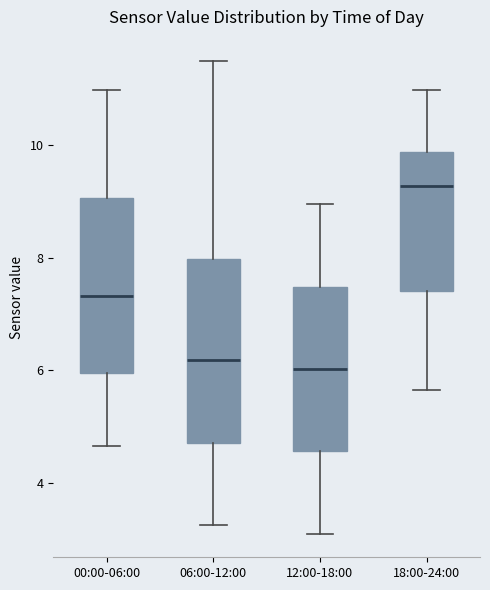

Reading left to right, transcribe this box plot: for each box, give where its median line is, the range the box spans, and where its two whiskers end, as read against the y-axis. The values are not printed on the chart, so give them approximately, as read against the axis.

00:00-06:00: median 7.4, box 6.0 to 9.0, whiskers 4.6 to 11.0
06:00-12:00: median 6.2, box 4.8 to 8.0, whiskers 3.2 to 11.6
12:00-18:00: median 6.0, box 4.6 to 7.4, whiskers 3.2 to 9.0
18:00-24:00: median 9.2, box 7.4 to 9.8, whiskers 5.6 to 11.0